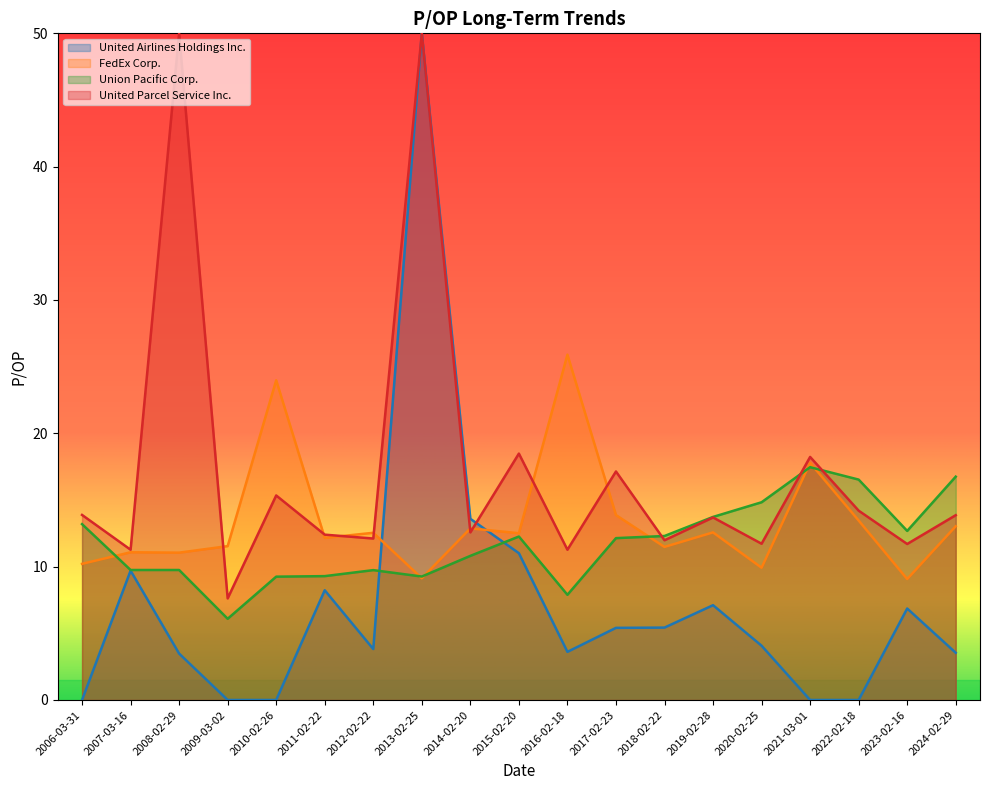

Which category has the lowest value in the United Parcel Service Inc. series?

2009-03-02